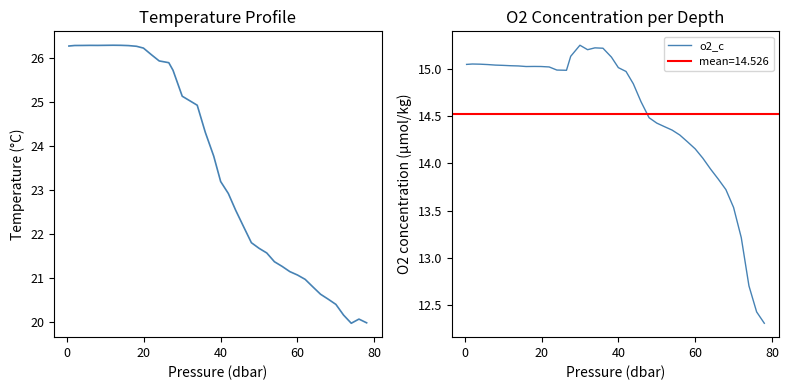

True or false: o2_c has a value of 22.3 at 60.

False